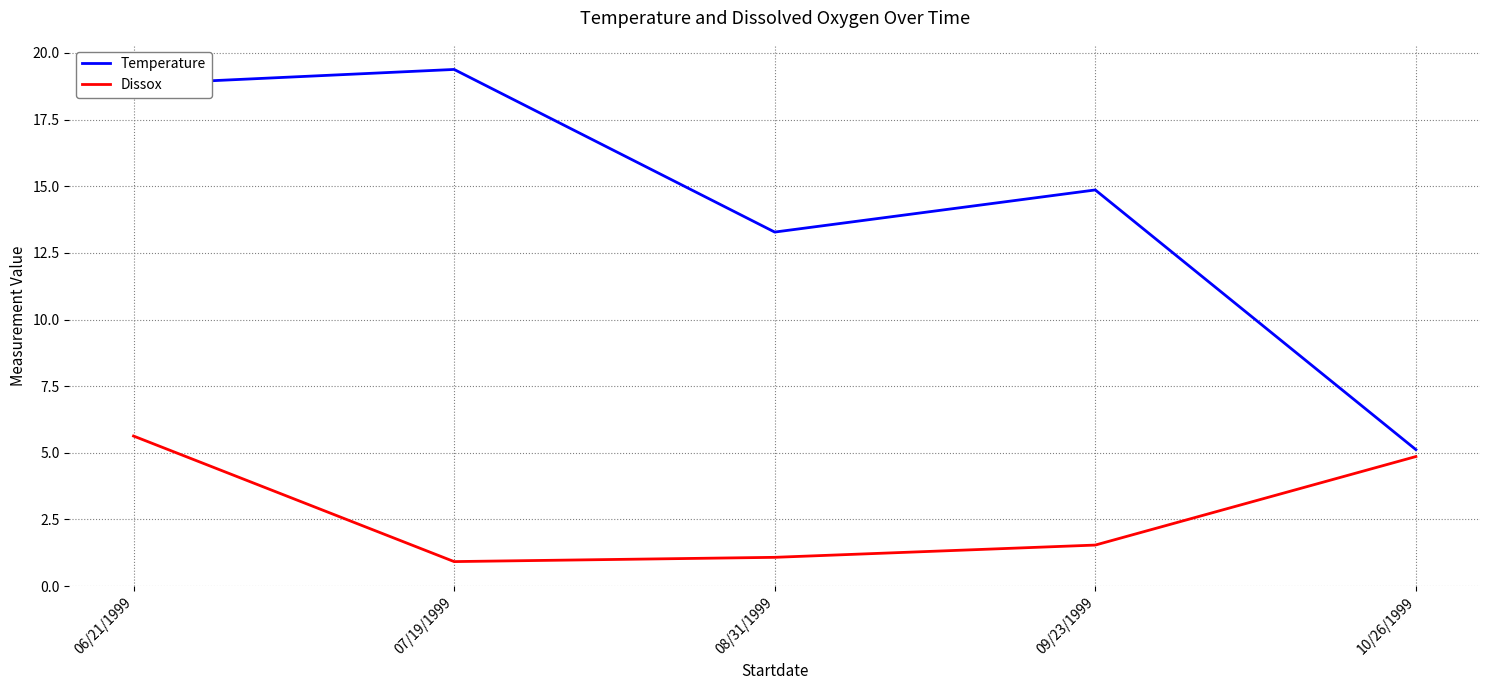

True or false: Temperature and Dissox cross at least once.

False